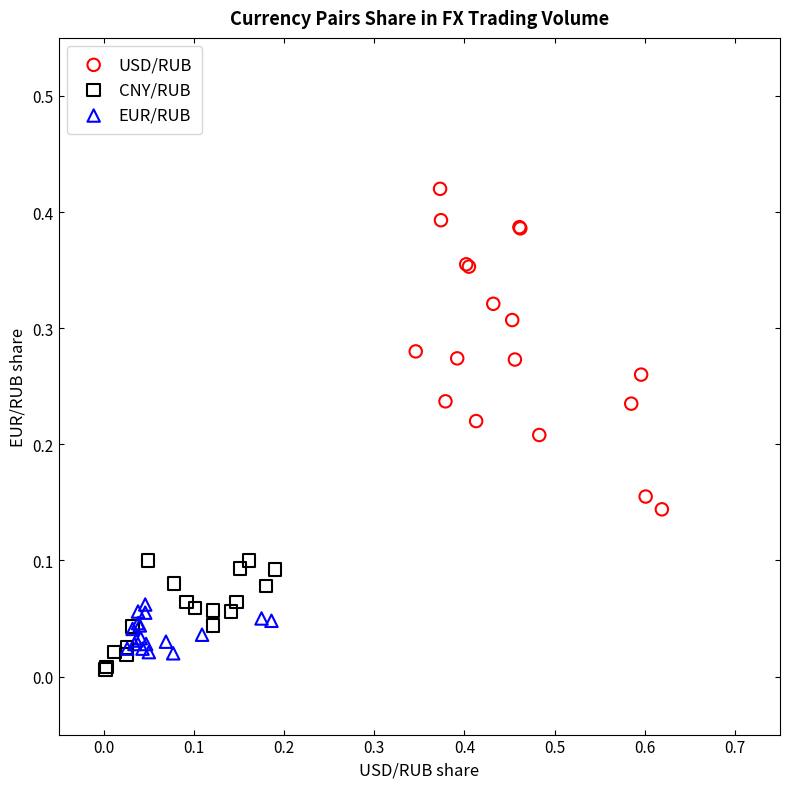

Which series has the largest Y range (max minus min)?

USD/RUB